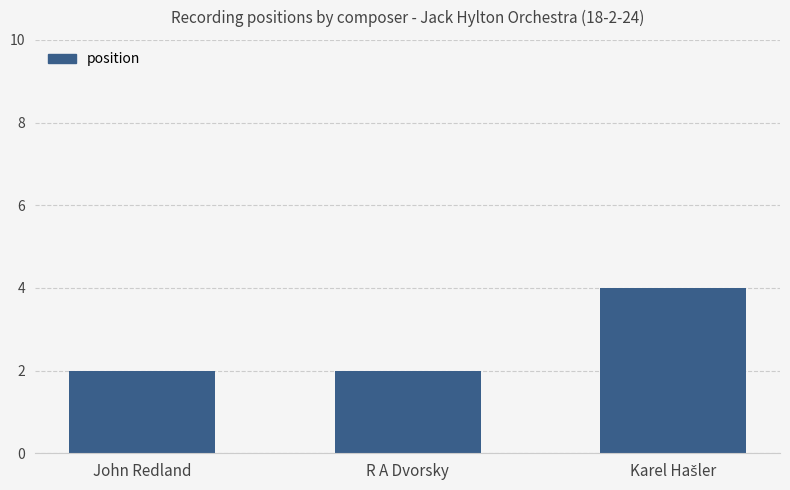

Read the value at R A Dvorsky.

2